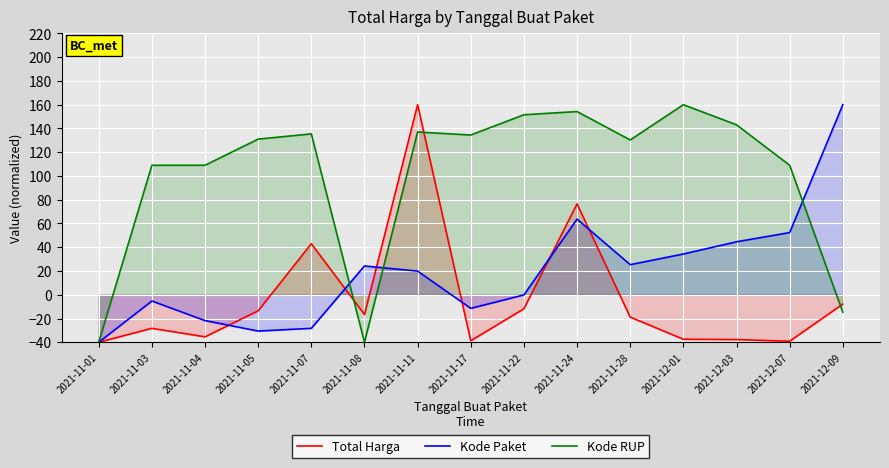

Reading left to right, extract all data points from this chart.

Total Harga: 2021-11-01=-40.0	2021-11-03=-28.3	2021-11-04=-35.4	2021-11-05=-13.5	2021-11-07=43.0	2021-11-08=-16.6	2021-11-11=160.0	2021-11-17=-38.7	2021-11-22=-11.8	2021-11-24=76.5	2021-11-28=-18.8	2021-12-01=-37.5	2021-12-03=-37.7	2021-12-07=-39.1	2021-12-09=-7.9
Kode Paket: 2021-11-01=-40.0	2021-11-03=-5.3	2021-11-04=-21.8	2021-11-05=-30.6	2021-11-07=-28.3	2021-11-08=24.2	2021-11-11=19.9	2021-11-17=-11.5	2021-11-22=-0.1	2021-11-24=63.7	2021-11-28=25.3	2021-12-01=34.3	2021-12-03=44.6	2021-12-07=52.3	2021-12-09=160.0
Kode RUP: 2021-11-01=-40.0	2021-11-03=109.0	2021-11-04=109.0	2021-11-05=131.0	2021-11-07=135.4	2021-11-08=-40.0	2021-11-11=137.0	2021-11-17=134.5	2021-11-22=151.5	2021-11-24=154.2	2021-11-28=130.3	2021-12-01=160.0	2021-12-03=143.1	2021-12-07=109.0	2021-12-09=-14.7